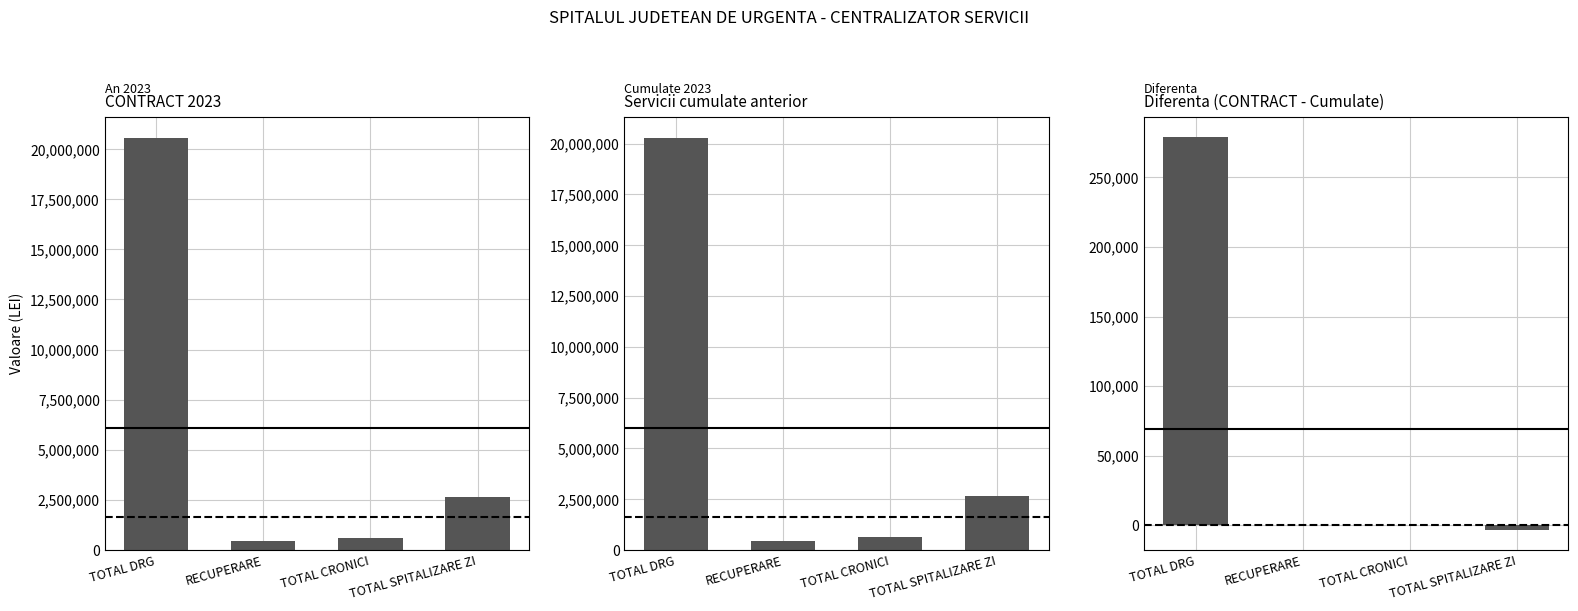

Reading left to right, list all the values displayed in this chart.

CONTRACT 2023: TOTAL DRG=20555828.0	RECUPERARE=449064.3	TOTAL CRONICI=614298.8	TOTAL SPITALIZARE ZI=2662253.3
Servicii cumulate anterior: TOTAL DRG=20276791.9	RECUPERARE=449064.3	TOTAL CRONICI=614596.3	TOTAL SPITALIZARE ZI=2665993.7
Diferenta (CONTRACT - Cumulate): TOTAL DRG=279036.1	RECUPERARE=0.0	TOTAL CRONICI=-297.5	TOTAL SPITALIZARE ZI=-3740.4